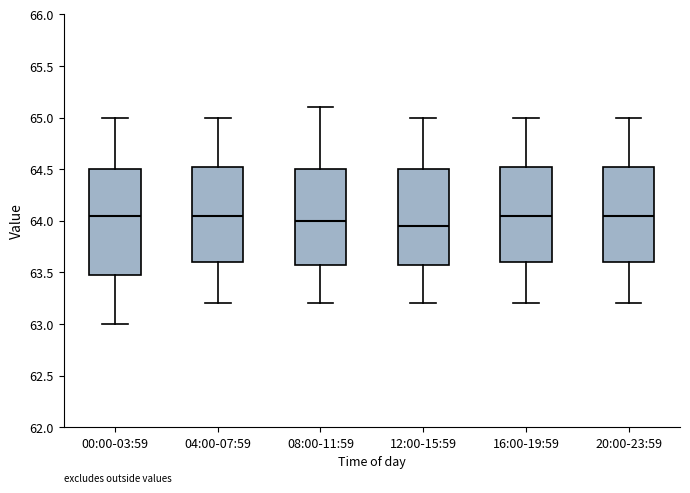

Reading left to right, transcribe this box plot: for each box, give where its median line is, the range the box spans, and where its two whiskers end, as read against the y-axis. The values are not printed on the chart, so give them approximately, as read against the axis.

00:00-03:59: median 64.05, box 63.50 to 64.50, whiskers 63.00 to 65.00
04:00-07:59: median 64.05, box 63.60 to 64.55, whiskers 63.20 to 65.00
08:00-11:59: median 64.00, box 63.60 to 64.50, whiskers 63.20 to 65.10
12:00-15:59: median 63.95, box 63.60 to 64.50, whiskers 63.20 to 65.00
16:00-19:59: median 64.05, box 63.60 to 64.55, whiskers 63.20 to 65.00
20:00-23:59: median 64.05, box 63.60 to 64.55, whiskers 63.20 to 65.00